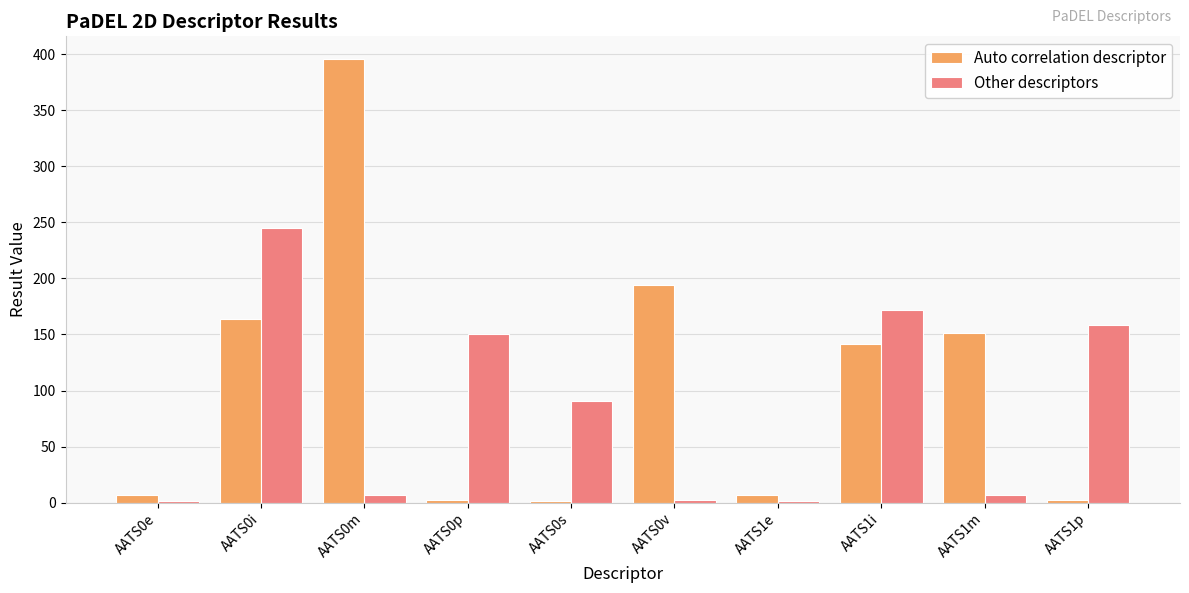

Which series has the largest range (max minus min)?

Auto correlation descriptor